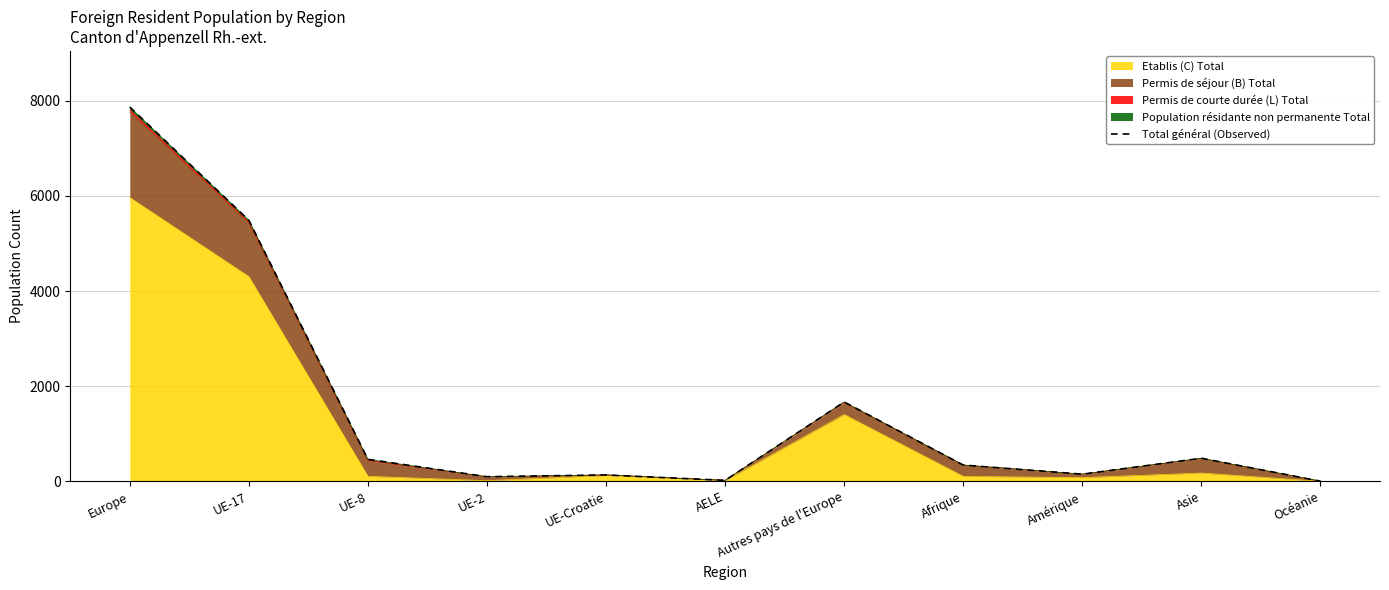

What is the change in value from Amérique to Océanie?

-147